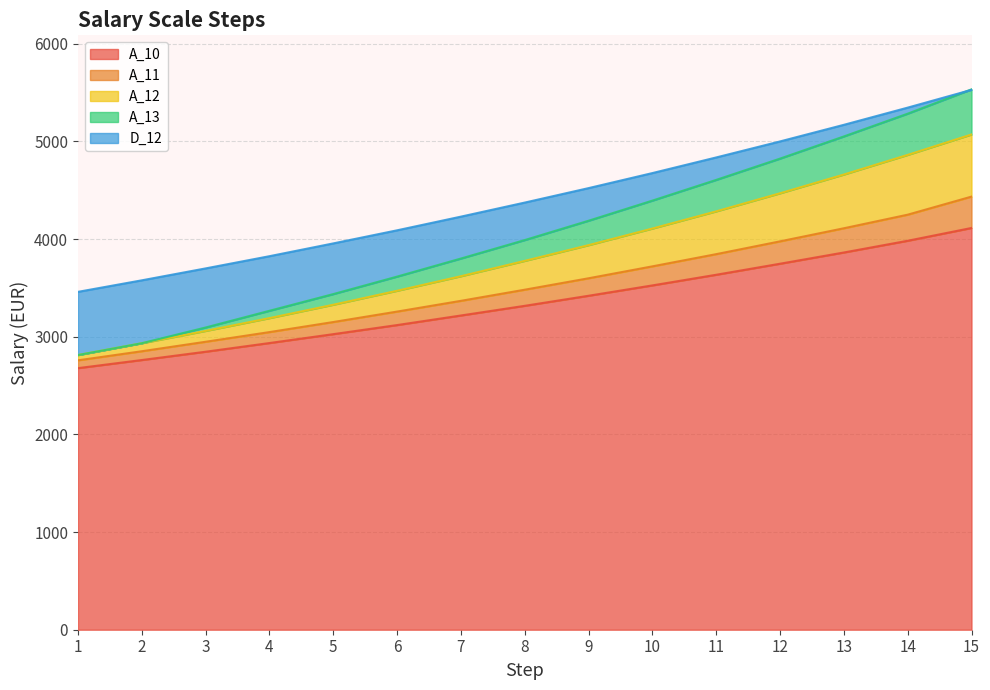

Count the number of categories in the chart.

15